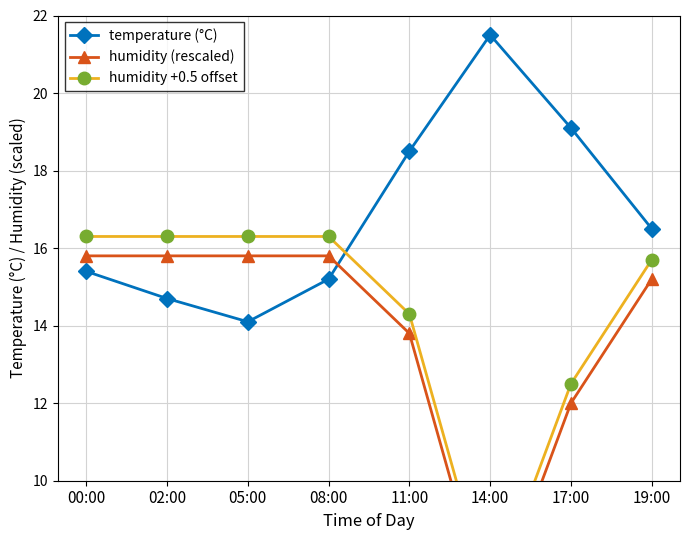

The value of humidity (rescaled) at 02:00 is 27.9. True or false?

False